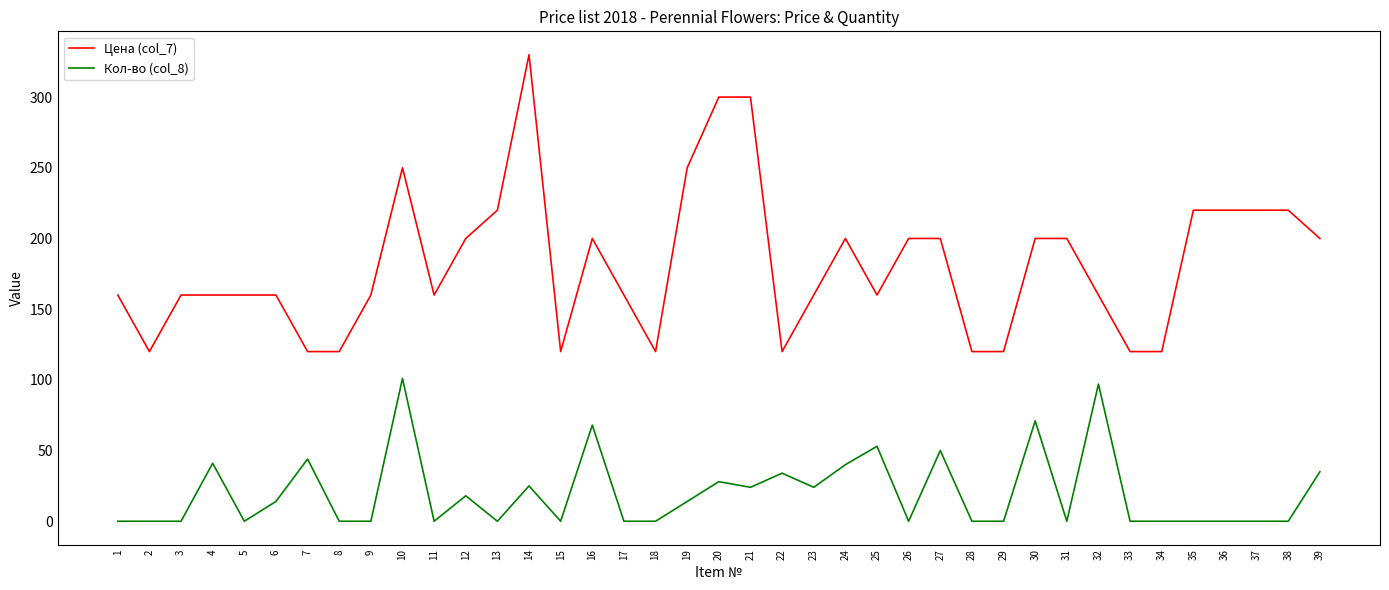

What is the difference between the Кол-во (col_8) values at 7 and 5?

44